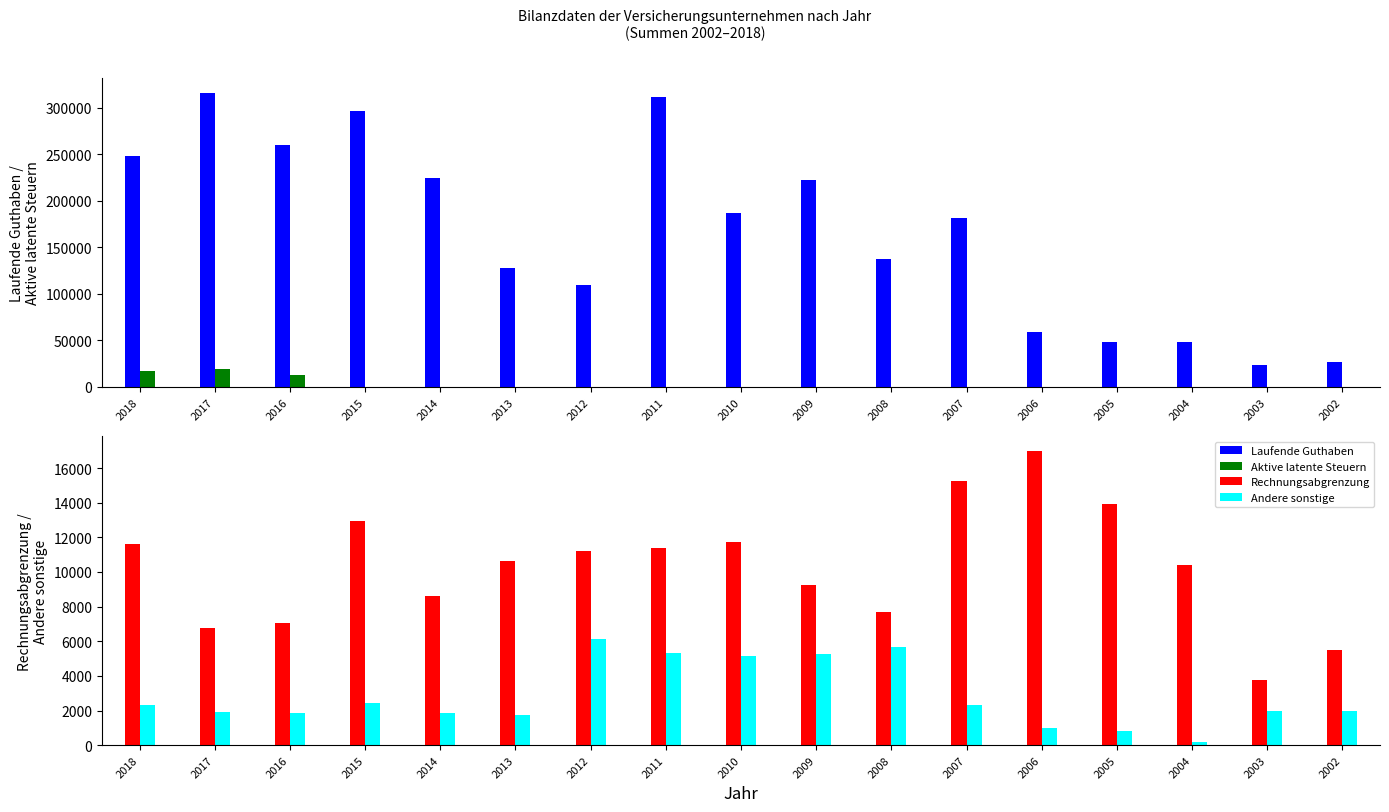

Where does the Laufende Guthaben series first go above 181643?

2018